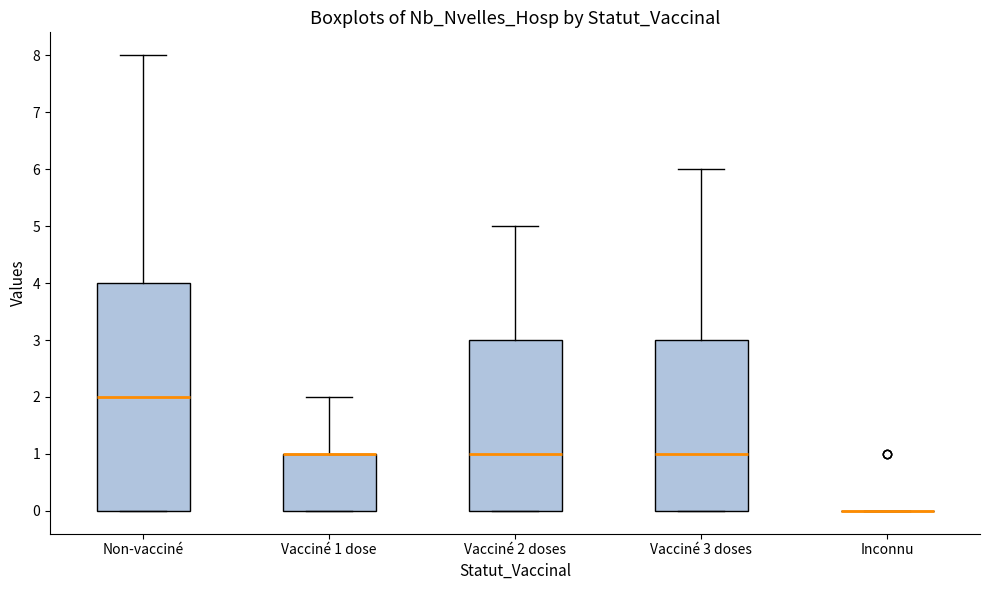

Which box is the tallest, from its lower edge to its upper edge?

Non-vacciné